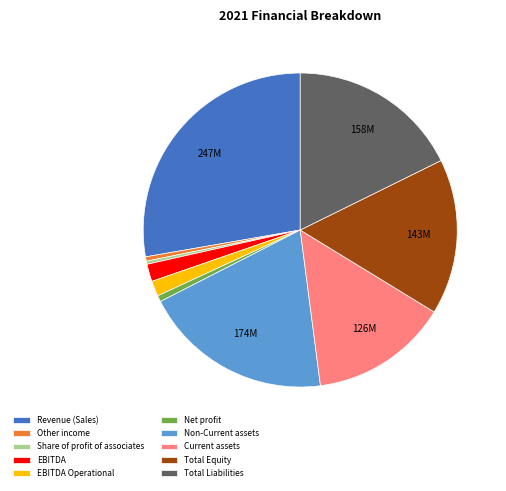

What is the ratio of the value at Revenue (Sales) to the value at Total Equity?

1.7